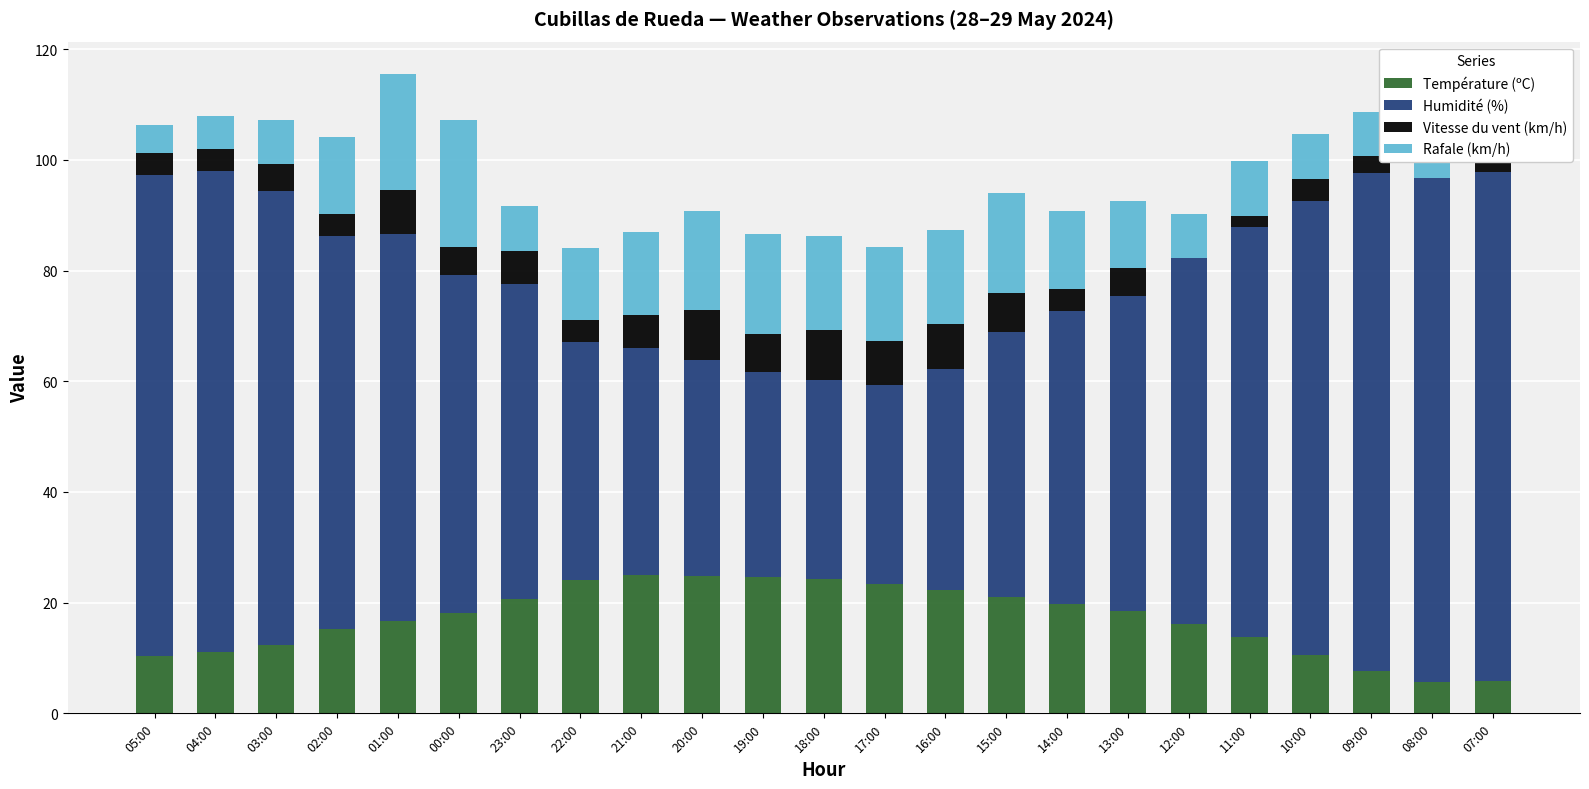

What is the sum of the Température (ºC) values at 15:00 and 04:00?

32.0